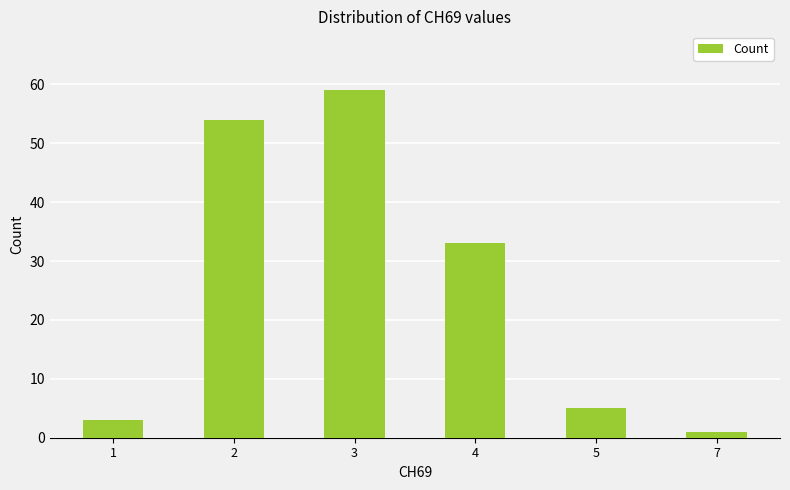

What is the change in value from 2 to 3?

+5